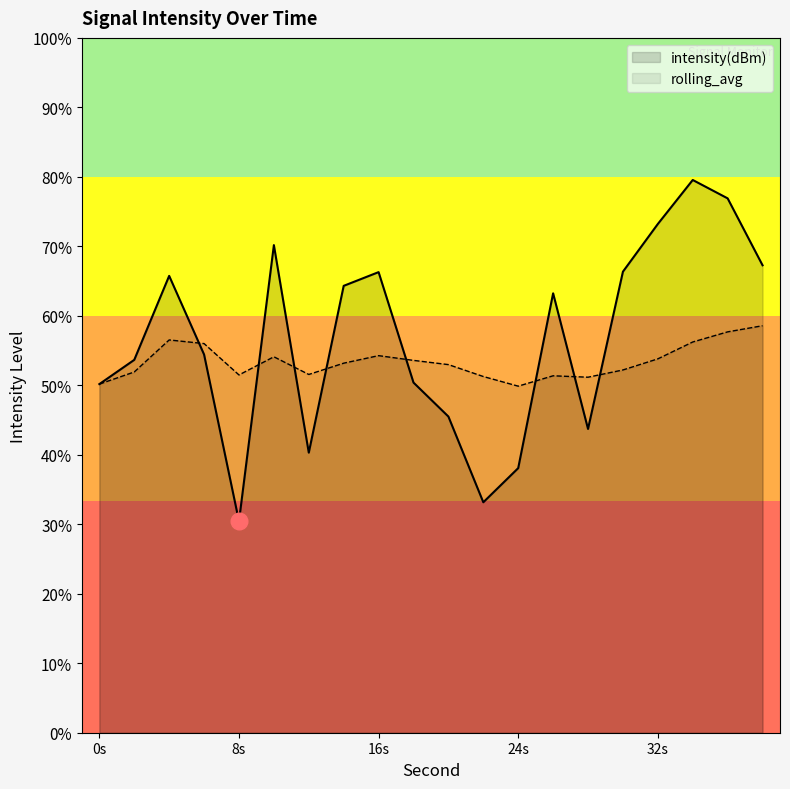

Which series changed the most between 6 and 22?

intensity(dBm)